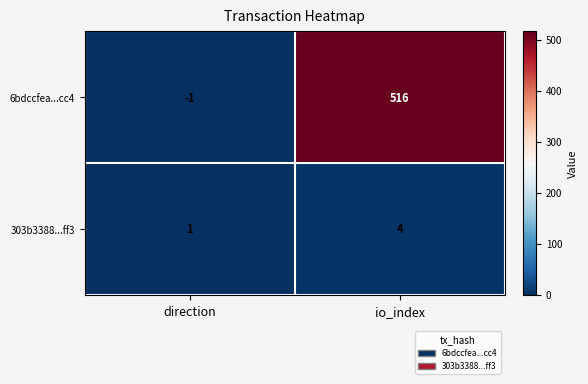

What is the sum of all 303b3388...ff3 values?

5